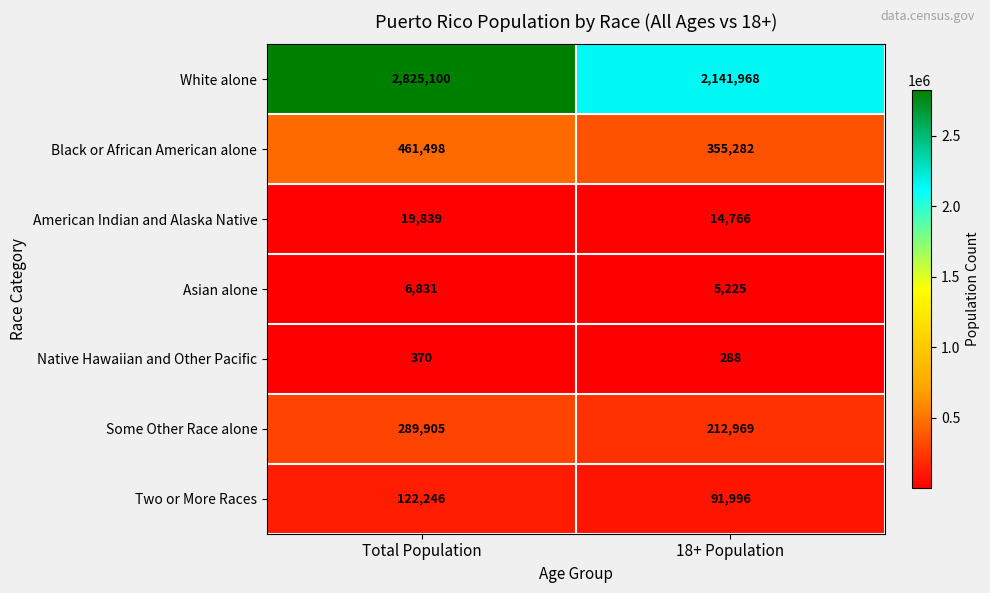

What is the smallest value displayed?

288